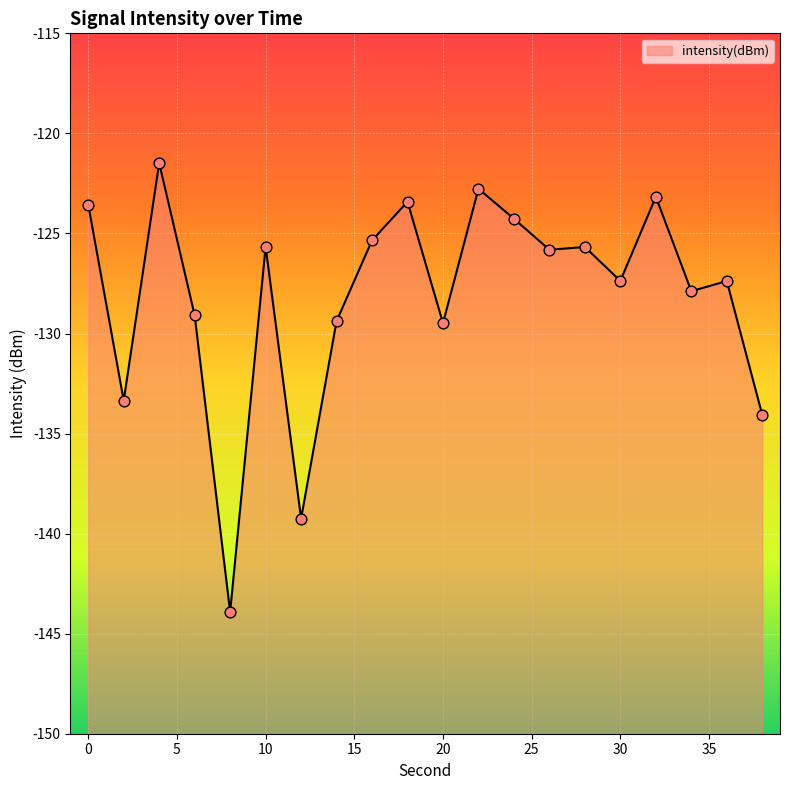

What is the change in value from 32 to 34?

-4.7